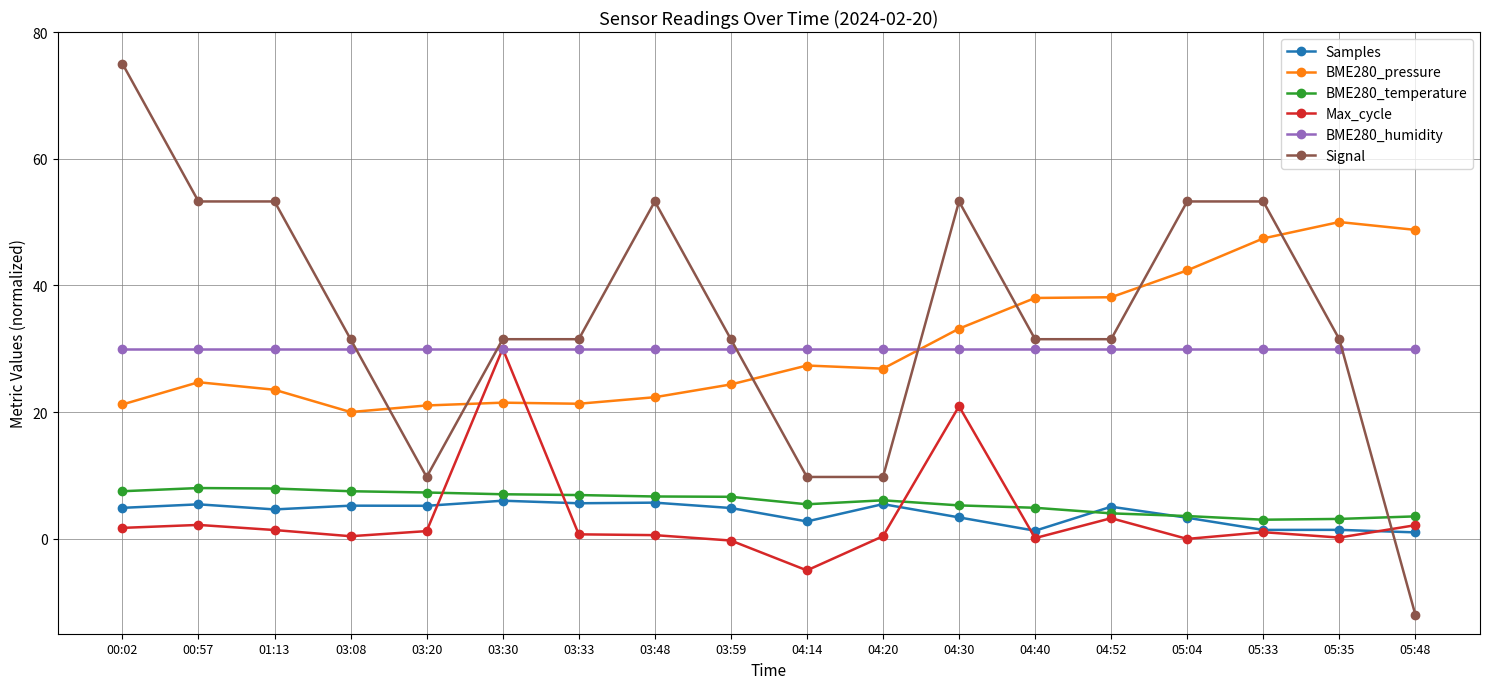

How many categories are shown in the chart?

18